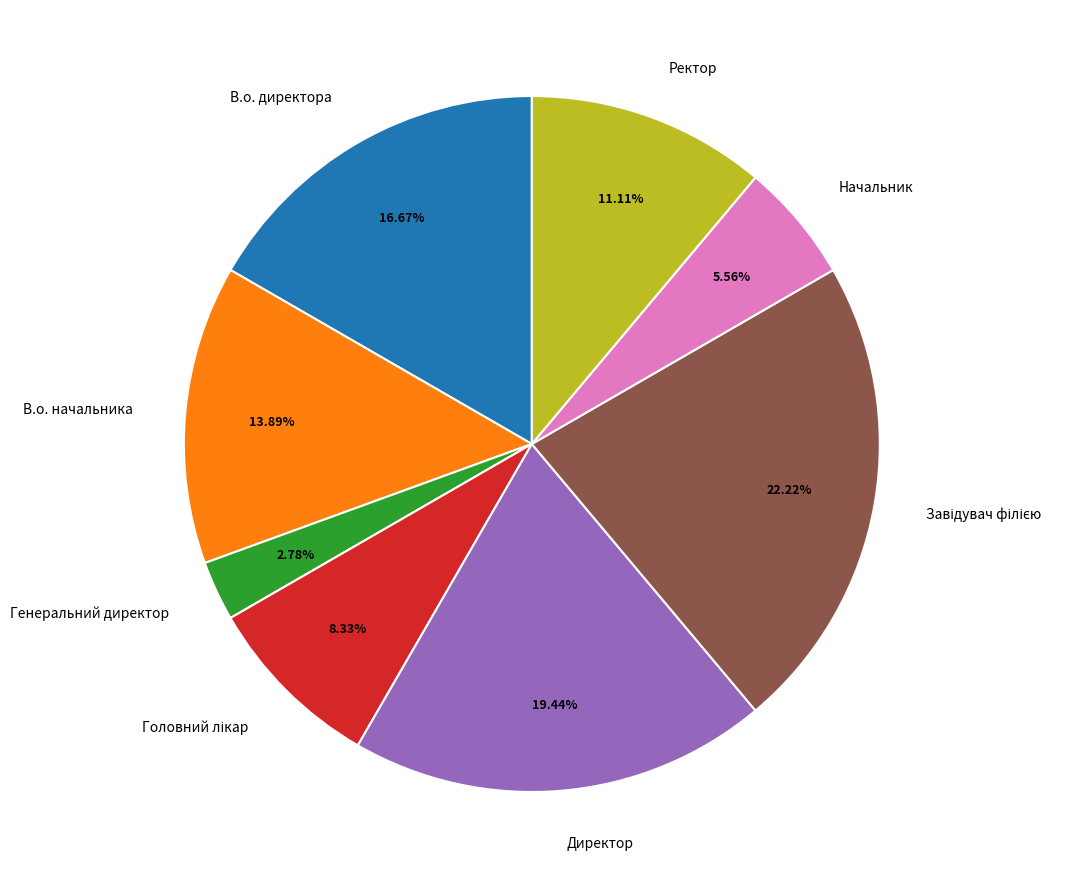

Approximately how many times larger is the value at Директор compared to Начальник?

3.5